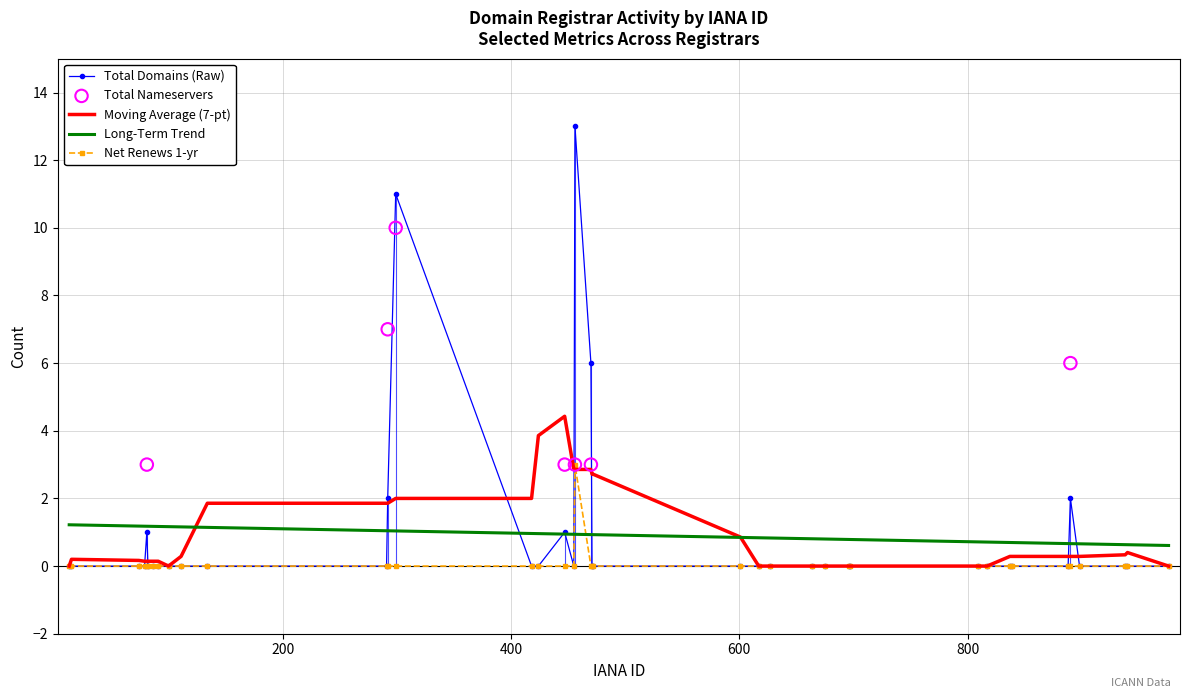

Which series has the largest total across all categories?

total-domains